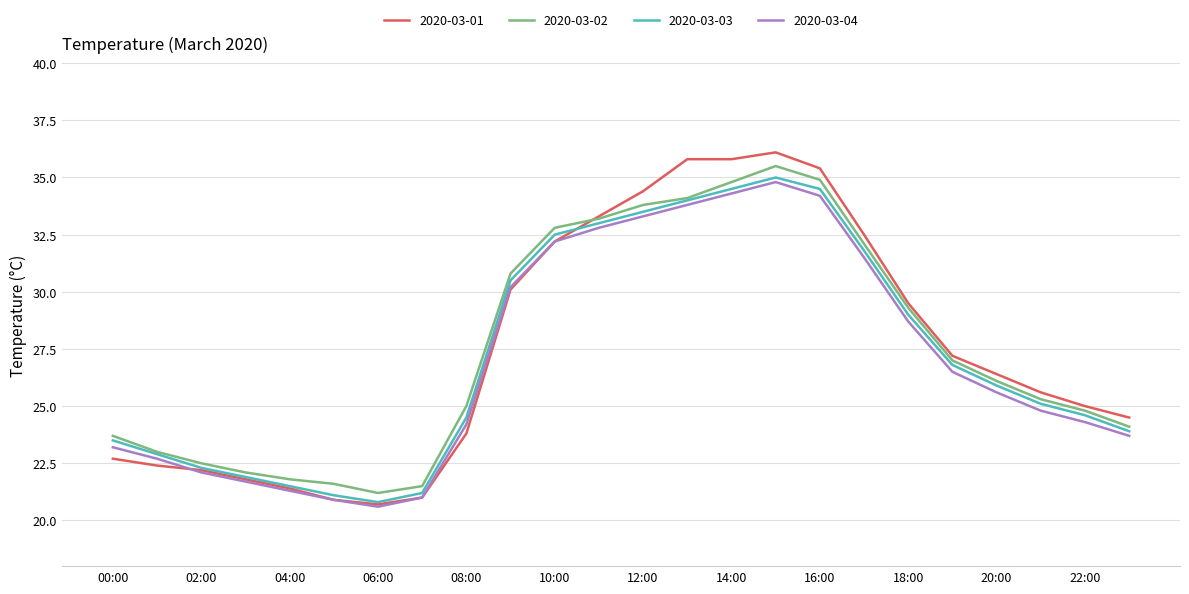

What is the maximum value shown in the chart?

36.1